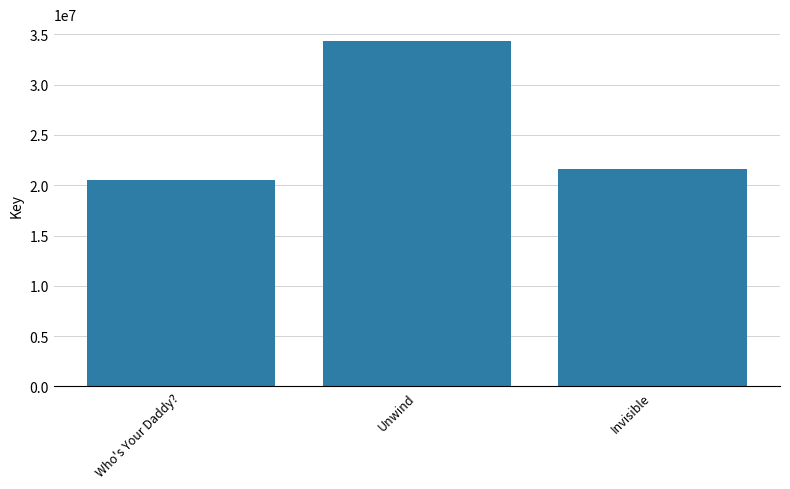

Where does the data first go above 21637030?

Unwind